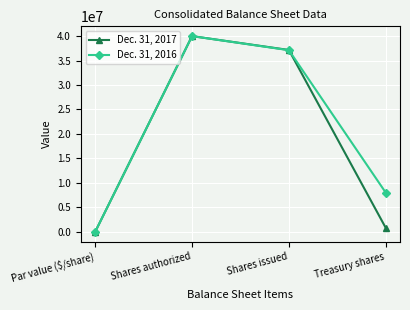

What is the label of the 1st point from the left?

Par value ($/share)